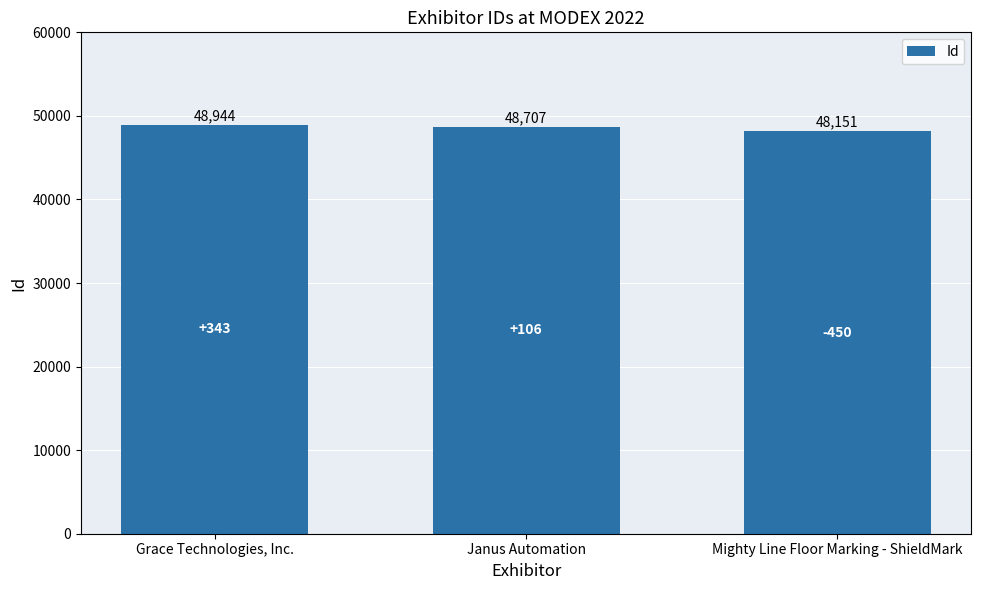

List the labels in order of value, largest first.

Grace Technologies, Inc., Janus Automation, Mighty Line Floor Marking - ShieldMark